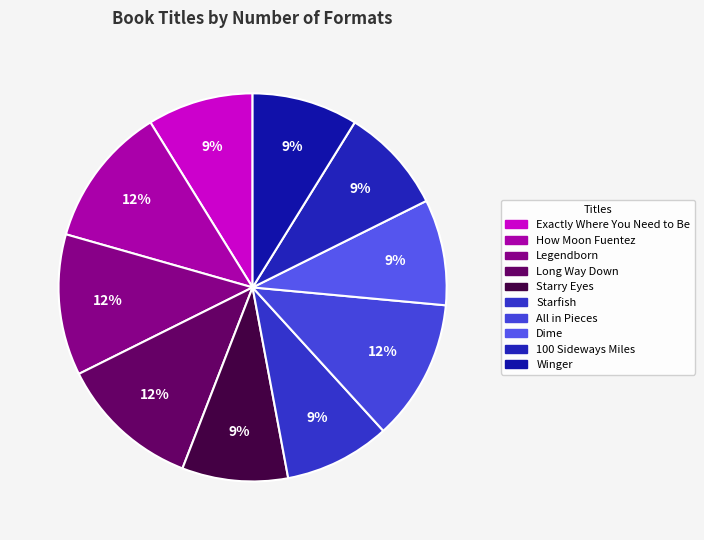

Count the number of slices in the pie.

10